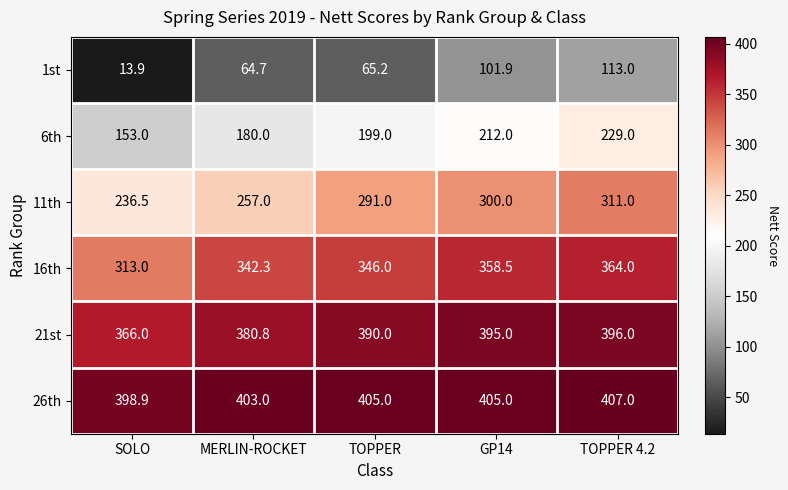

Between MERLIN-ROCKET and GP14, which series saw the biggest shift?

11th